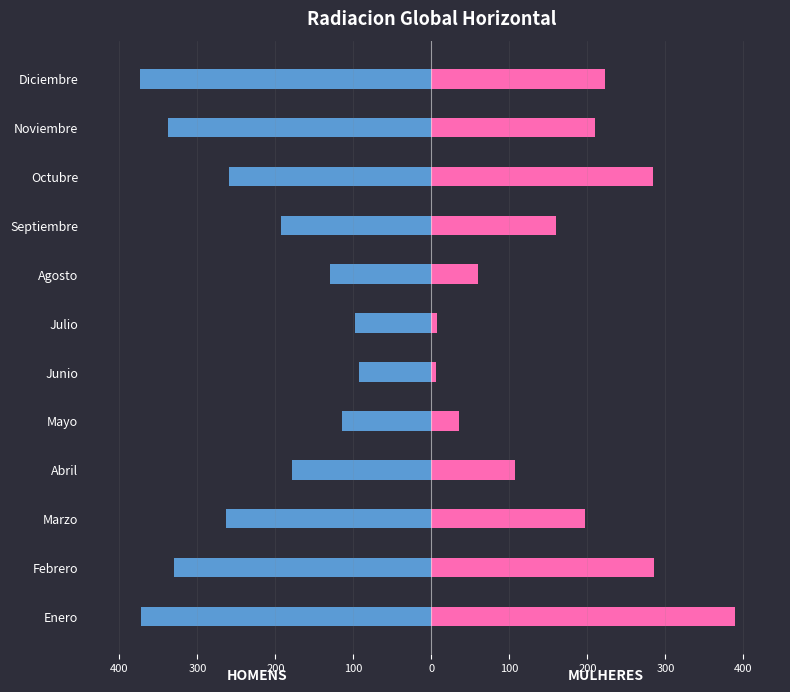

List the series in order of their peak value, lowest first.

HOMENS, MULHERES